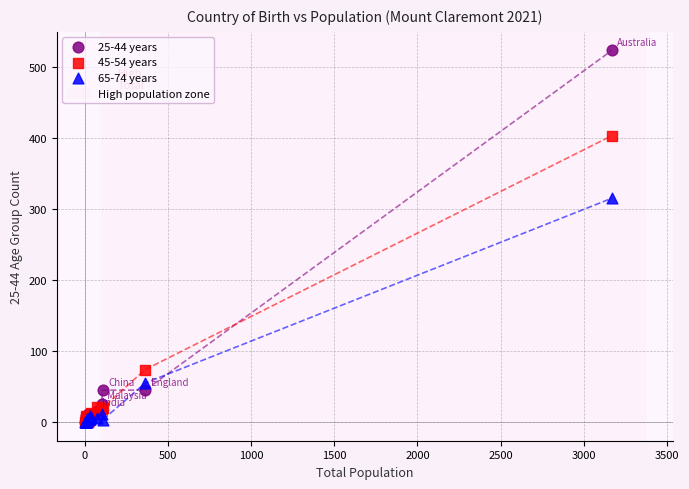

Across all series, what Y value is closest to 261?

315